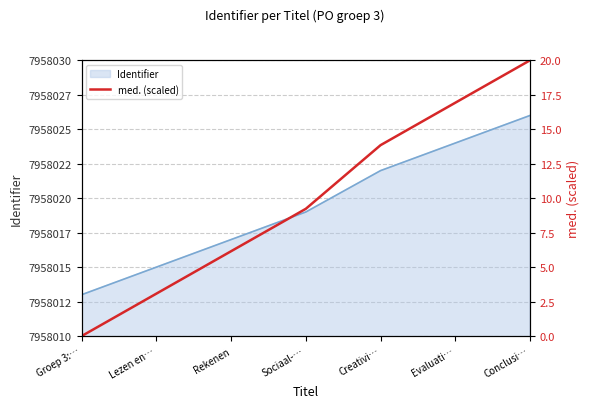

The chart shows a value of 7.2 at Groep 3:…. True or false?

False